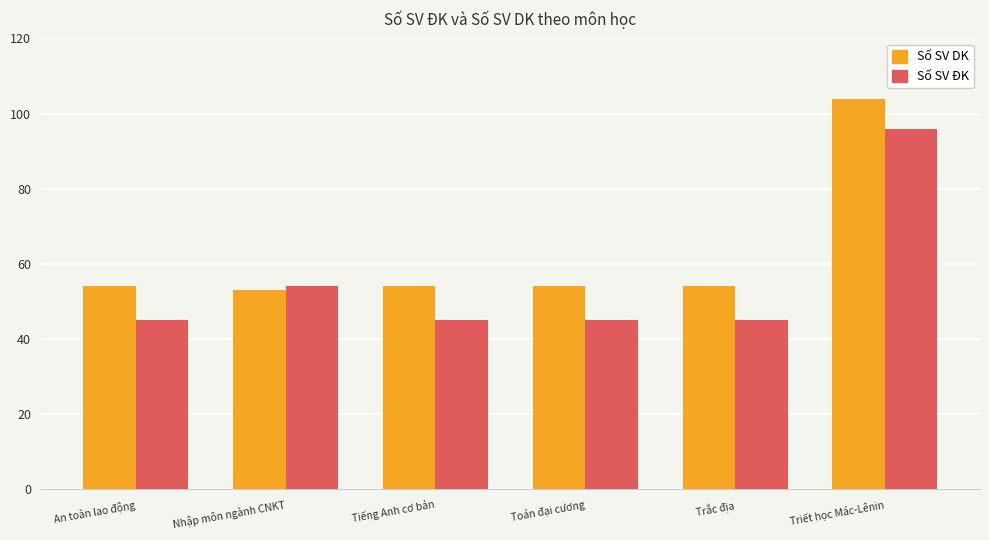

The Số SV DK series shows 16 at Tiếng Anh cơ bản. True or false?

False